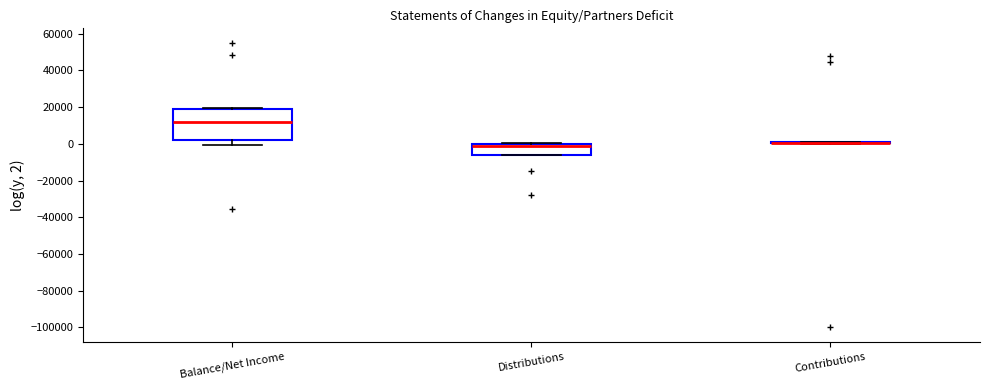

Where does the median line of the box for Balance/Net Income sit on the y-axis? The values are not printed on the chart, so give them approximately, as read against the axis.

12000